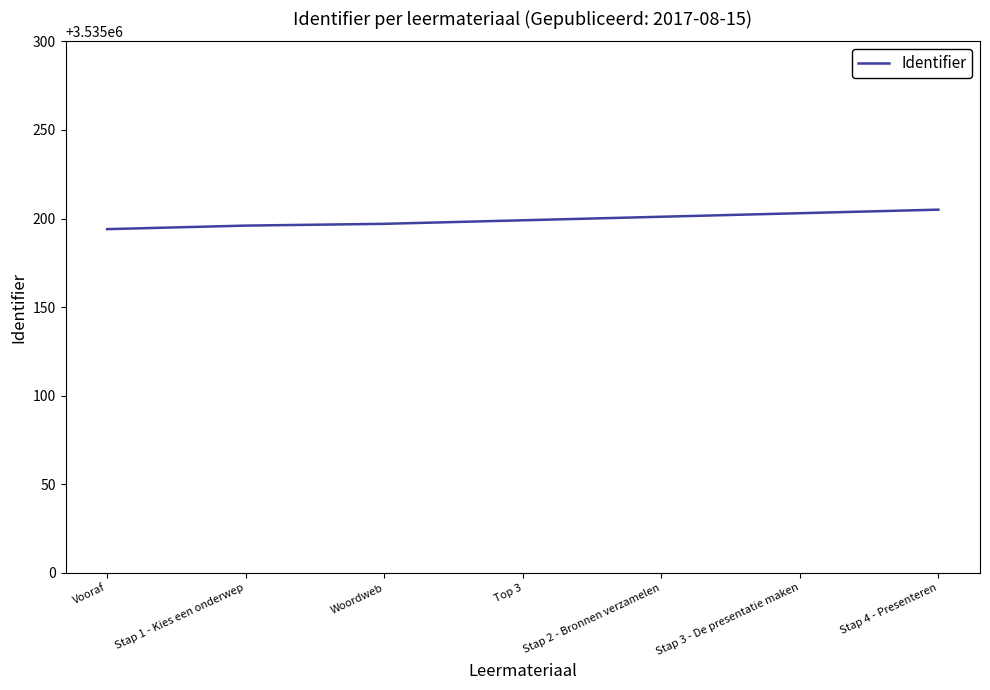

The value at Vooraf is 6317496. True or false?

False